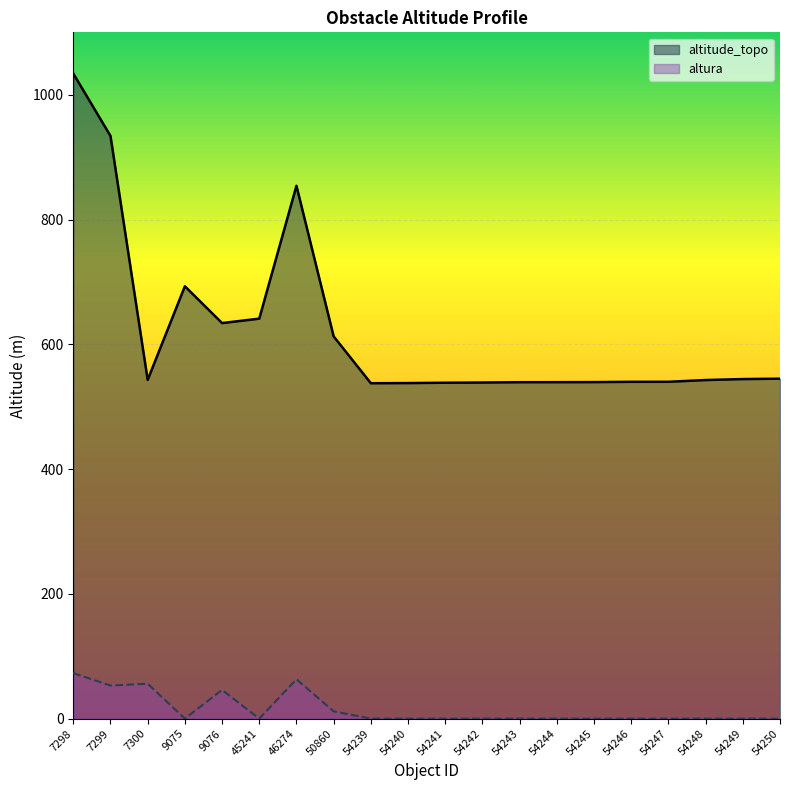

List the series in order of their peak value, lowest first.

altura, altitude_topo